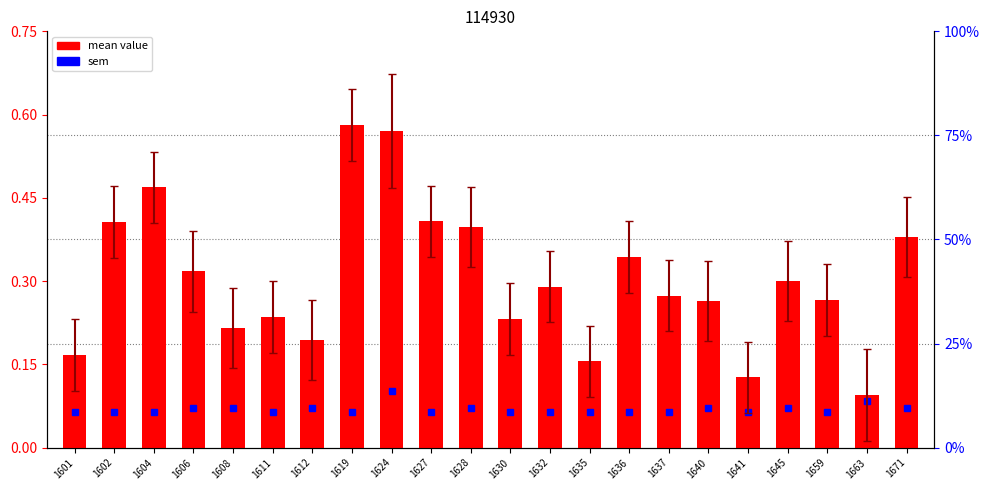

At how many categories does at least one series exceed 0?

22